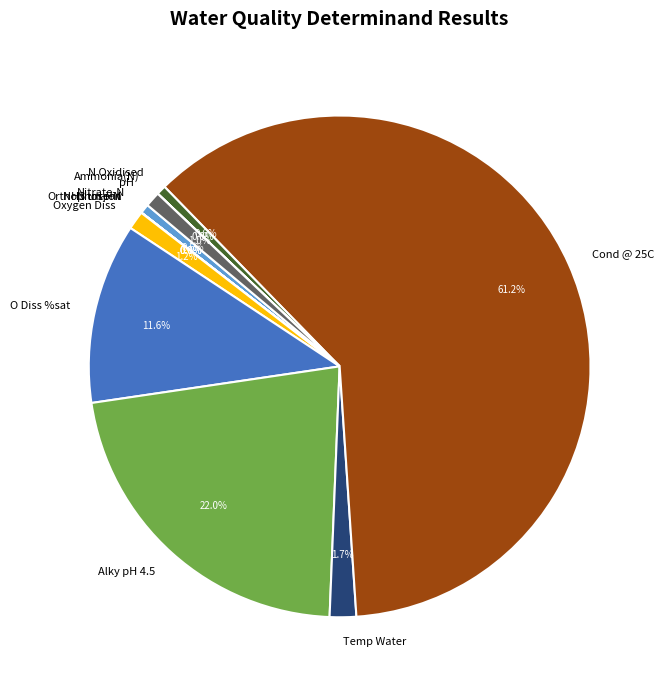

What percentage do Nitrate-N and Oxygen Diss together represent?

1.8%